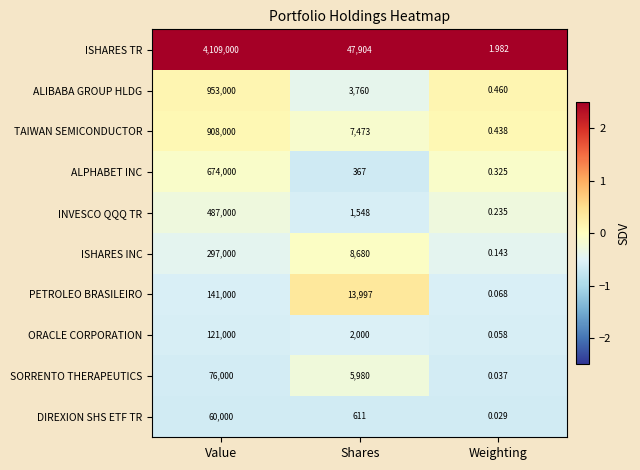

Between Shares and Weighting, which series saw the biggest shift?

ISHARES TR